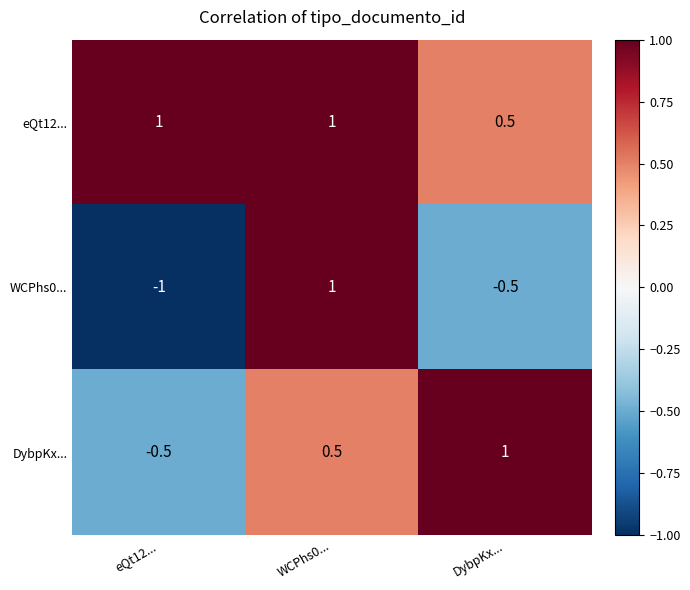

What is the difference between the DybpKx... values at WCPhs0... and eQt12...?

1.0